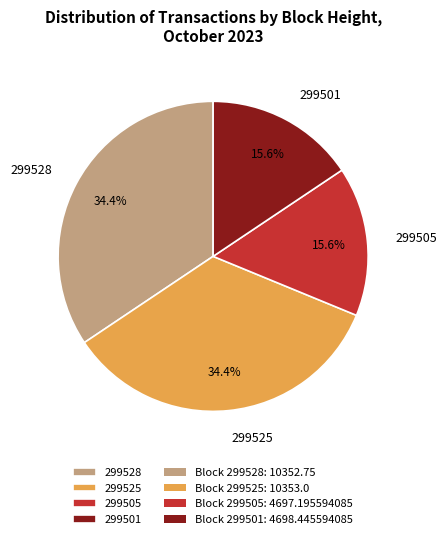

How many segments does this pie chart have?

4